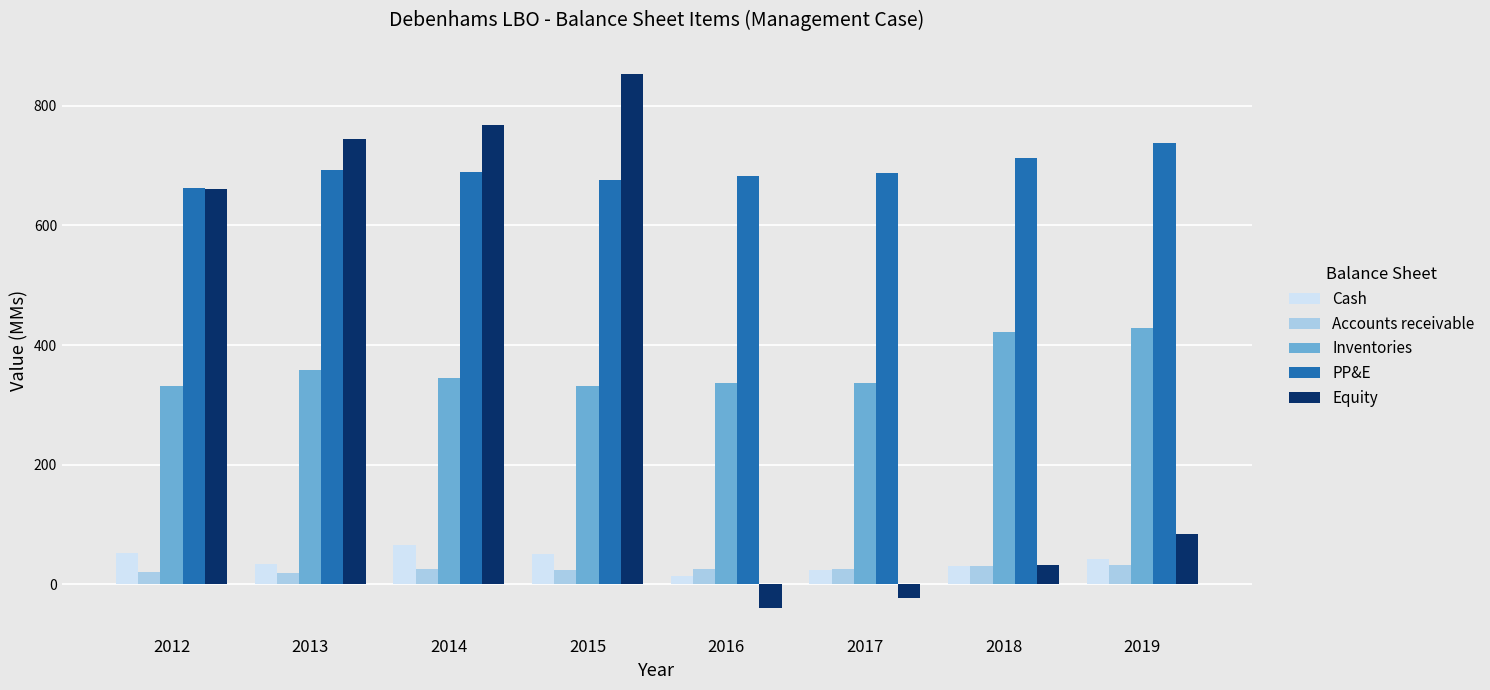

Which series has the largest total across all categories?

PP&E